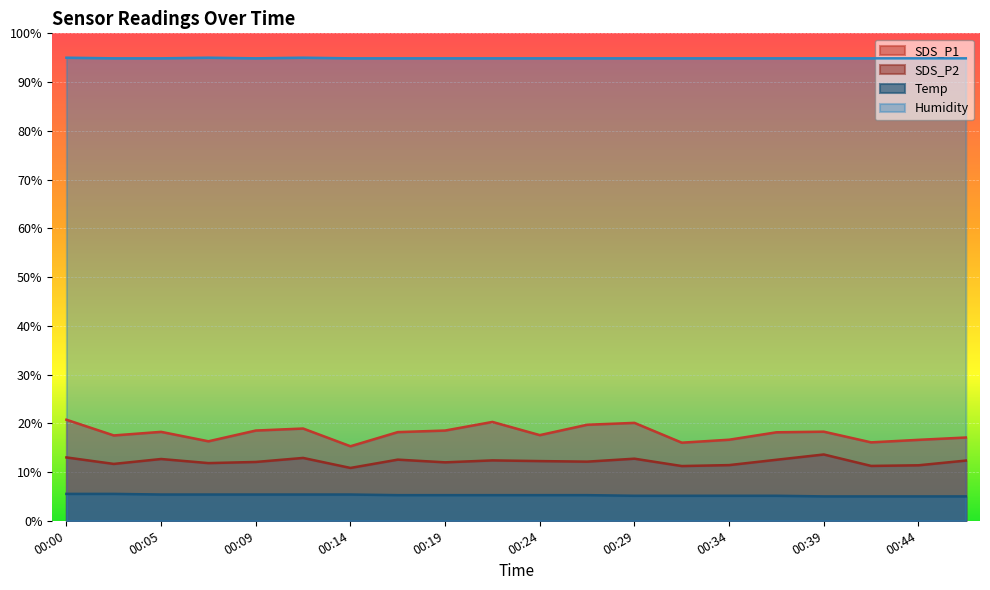

Reading left to right, what are all the values shown in this chart?

SDS_P1: 00:00=20.7	00:02=17.5	00:05=18.2	00:07=16.3	00:09=18.5	00:12=18.9	00:14=15.3	00:17=18.2	00:19=18.5	00:22=20.3	00:24=17.6	00:27=19.7	00:29=20.1	00:32=16.0	00:34=16.6	00:36=18.2	00:39=18.3	00:41=16.1	00:44=16.6	00:46=17.1
SDS_P2: 00:00=13.0	00:02=11.7	00:05=12.7	00:07=11.8	00:09=12.1	00:12=12.9	00:14=10.8	00:17=12.5	00:19=12.0	00:22=12.4	00:24=12.2	00:27=12.1	00:29=12.7	00:32=11.2	00:34=11.4	00:36=12.5	00:39=13.6	00:41=11.3	00:44=11.4	00:46=12.3
Temp: 00:00=5.5	00:02=5.5	00:05=5.4	00:07=5.4	00:09=5.4	00:12=5.4	00:14=5.4	00:17=5.3	00:19=5.3	00:22=5.3	00:24=5.3	00:27=5.3	00:29=5.1	00:32=5.1	00:34=5.1	00:36=5.1	00:39=5.0	00:41=5.0	00:44=5.0	00:46=5.0
Humidity: 00:00=95.0	00:02=94.9	00:05=94.9	00:07=95.0	00:09=94.9	00:12=95.0	00:14=94.9	00:17=94.9	00:19=94.9	00:22=94.9	00:24=94.9	00:27=94.9	00:29=94.9	00:32=94.9	00:34=94.9	00:36=94.9	00:39=94.9	00:41=94.9	00:44=94.9	00:46=94.9